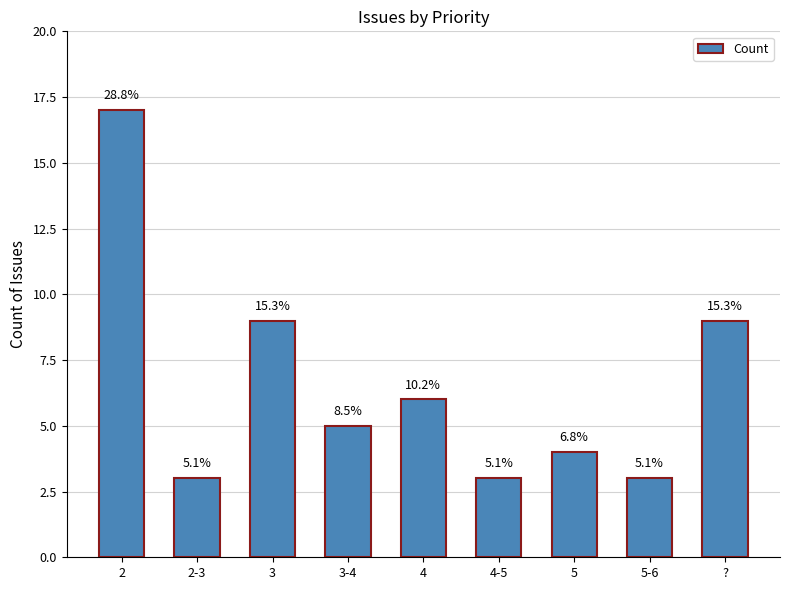

Approximately how many times larger is the value at 2-3 compared to 4?

0.5